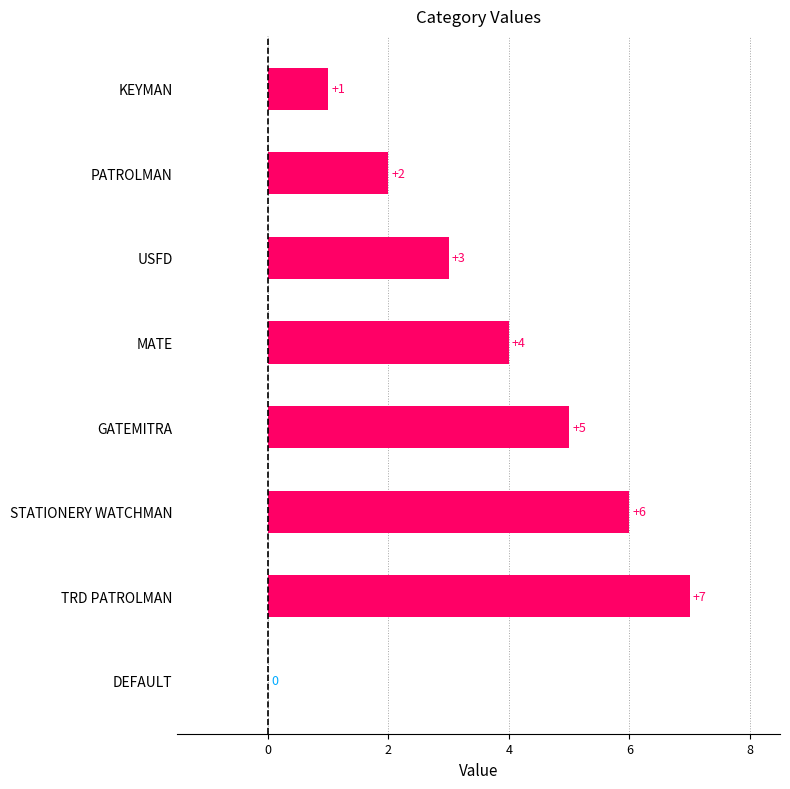

What is the ratio of the value at PATROLMAN to the value at MATE?

0.5